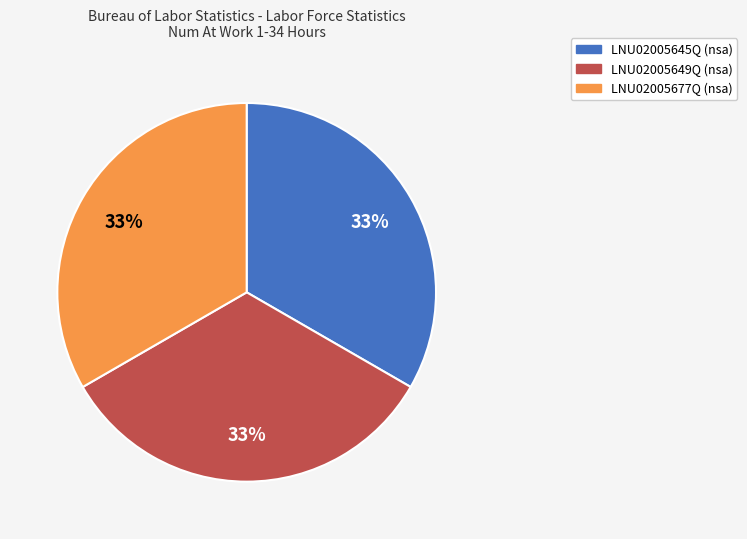

To the nearest percent, what percentage of the pie is LNU02005645Q?

33%